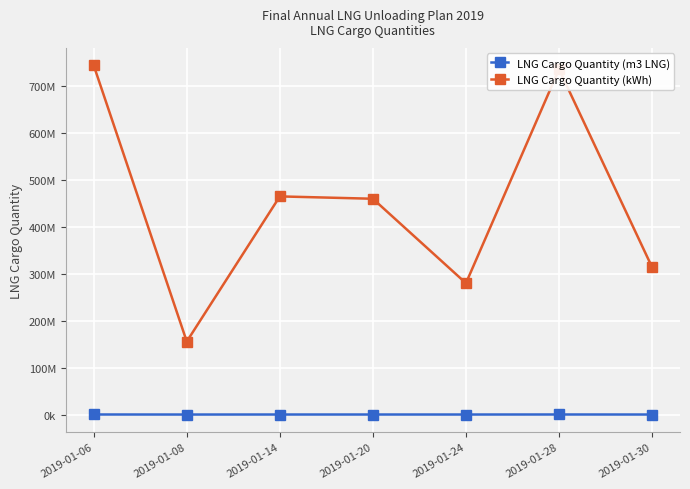

The value of LNG Cargo Quantity (m3 LNG) at 2019-01-14 is 68000. True or false?

True